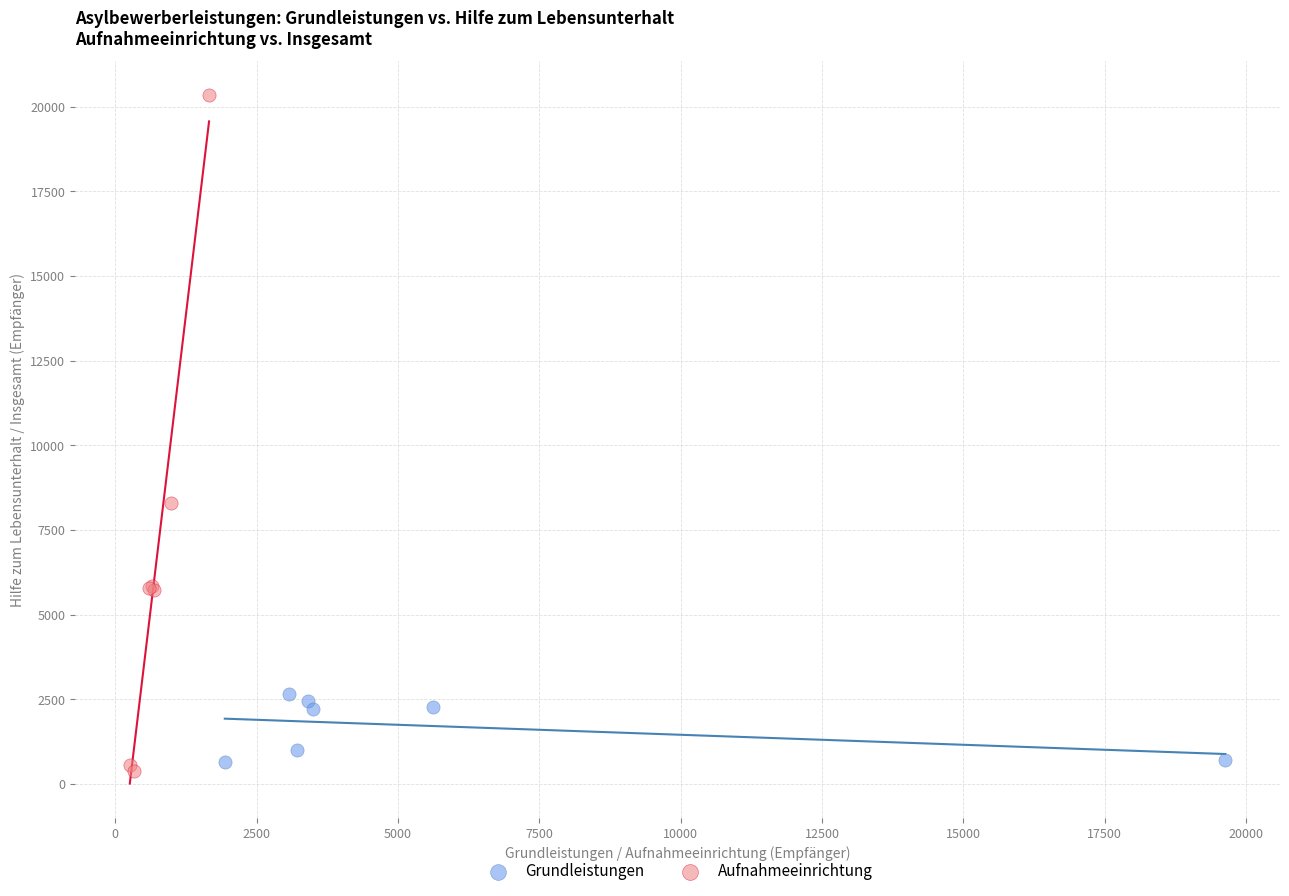

Which series has the largest Y range (max minus min)?

Aufnahmeeinrichtung